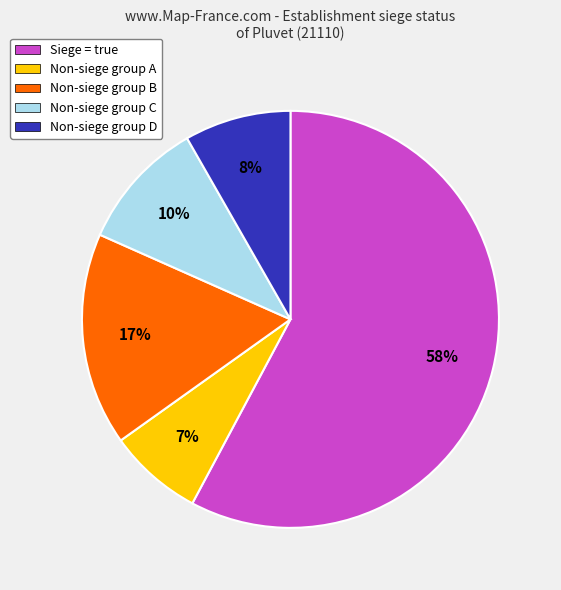

How many segments does this pie chart have?

5